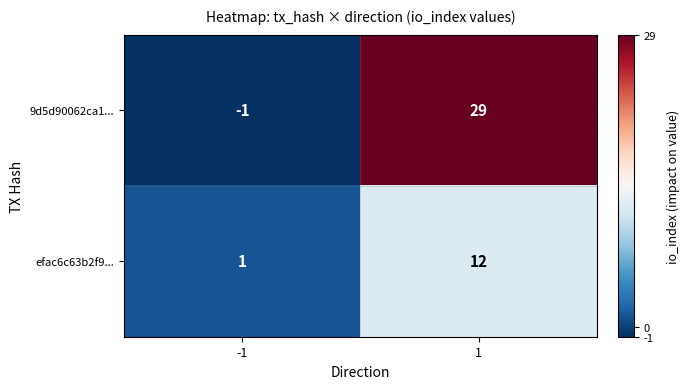

List the series in order of their overall mean, highest first.

9d5d90062ca1..., efac6c63b2f9...